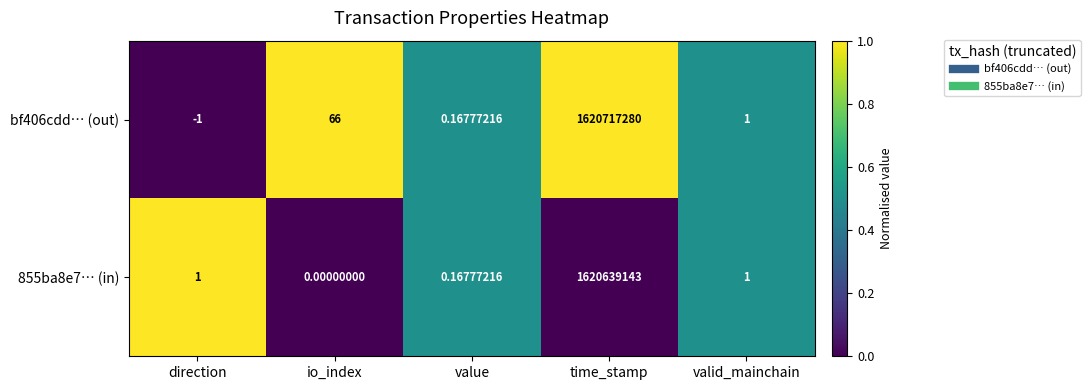

Rank the series by their maximum value, from lowest to highest.

855ba8e7… (in), bf406cdd… (out)